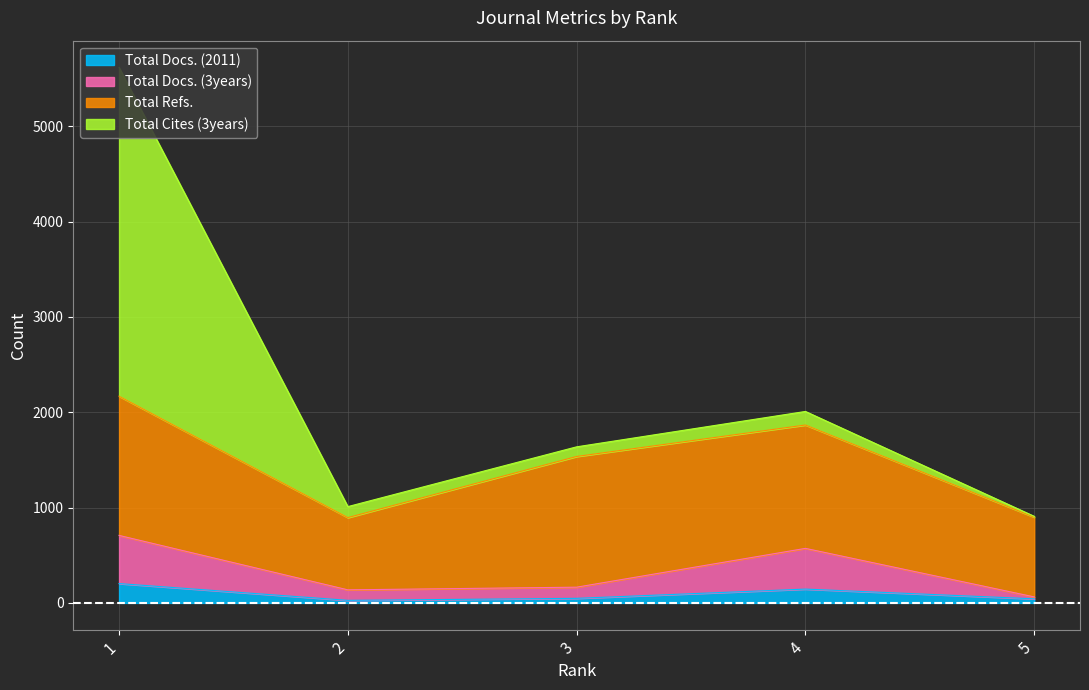

Does the chart display data point markers on the line(s)?

No